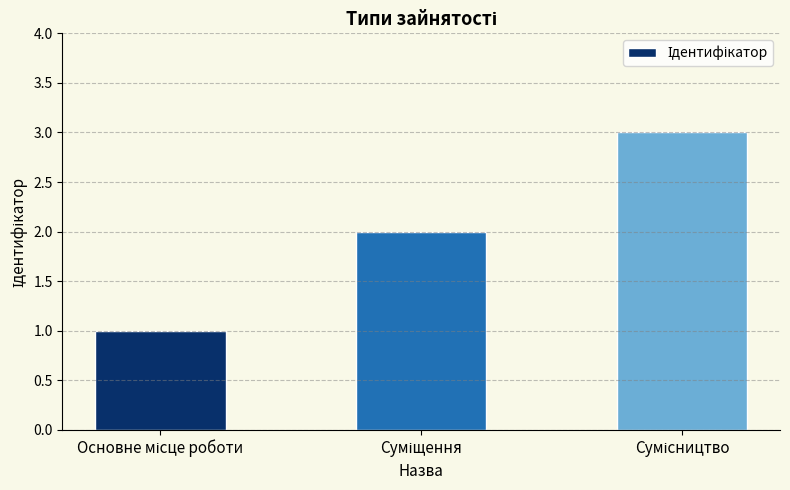

What is the maximum value shown in the chart?

3